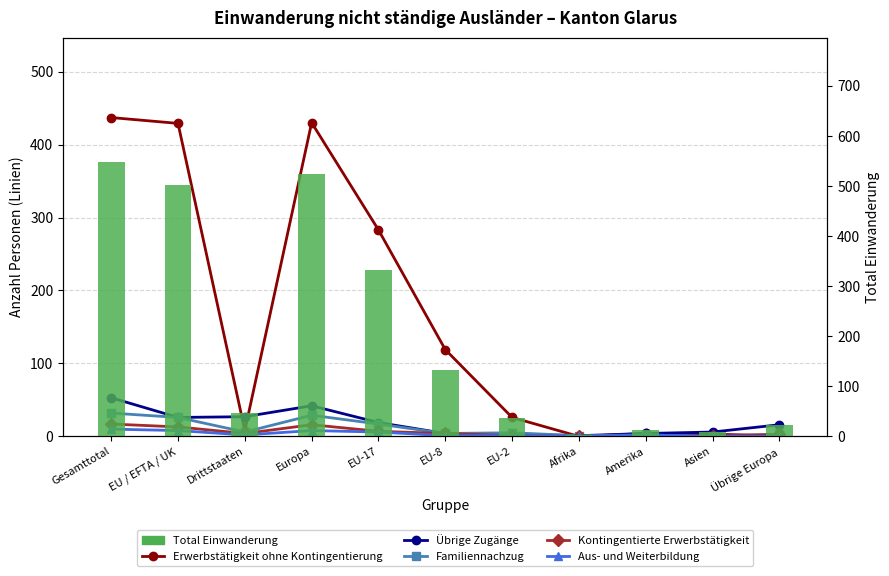

Which series changed the most between Gesamttotal and EU / EFTA / UK?

Total Einwanderung